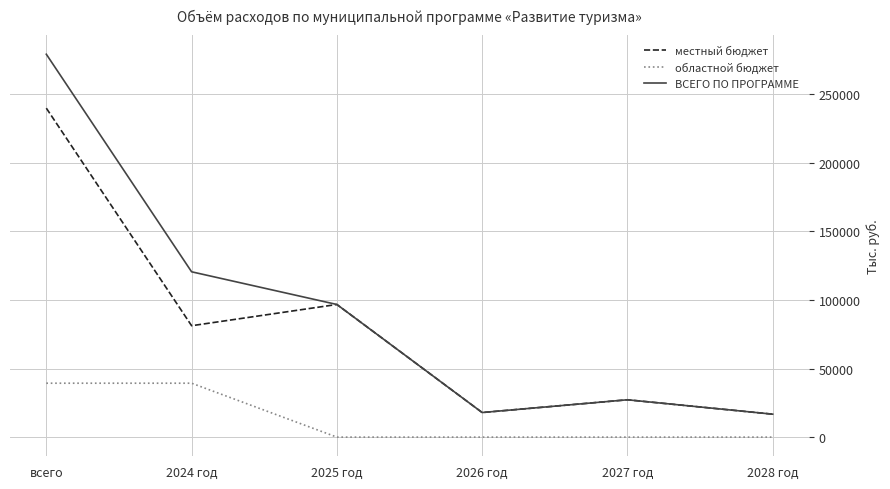

What is the sum of all областной бюджет values?

78625.4